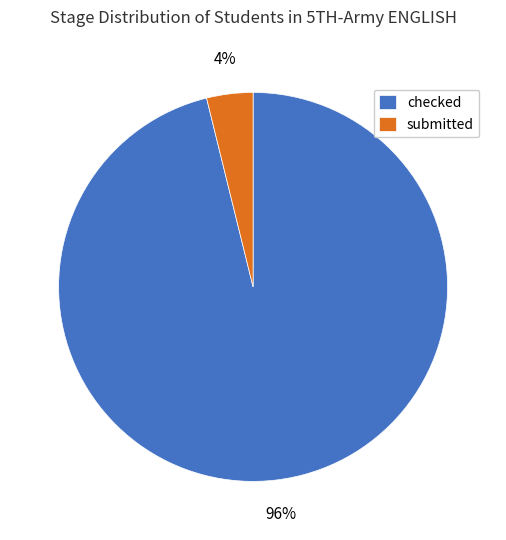

To the nearest percent, what portion does submitted represent?

4%